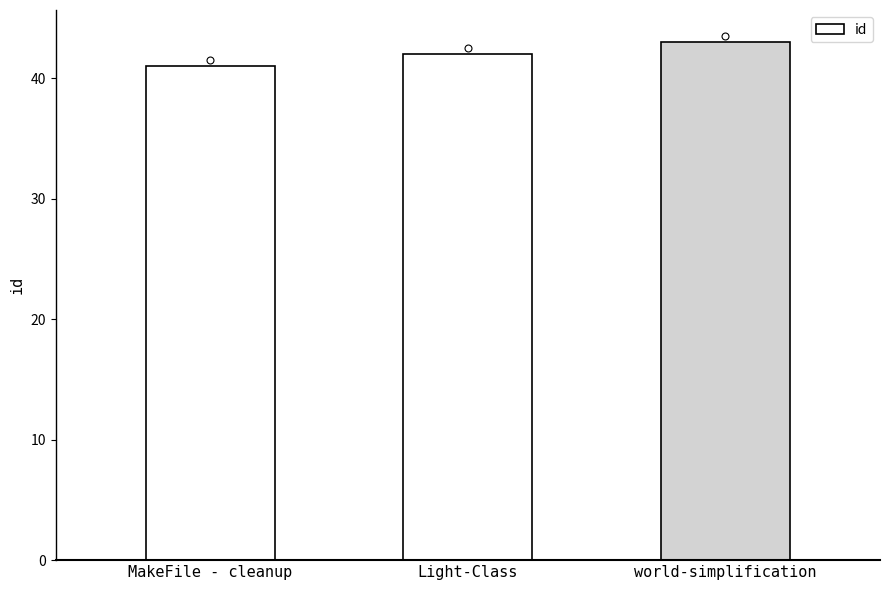

Which has a higher value, world-simplification or MakeFile - cleanup?

world-simplification